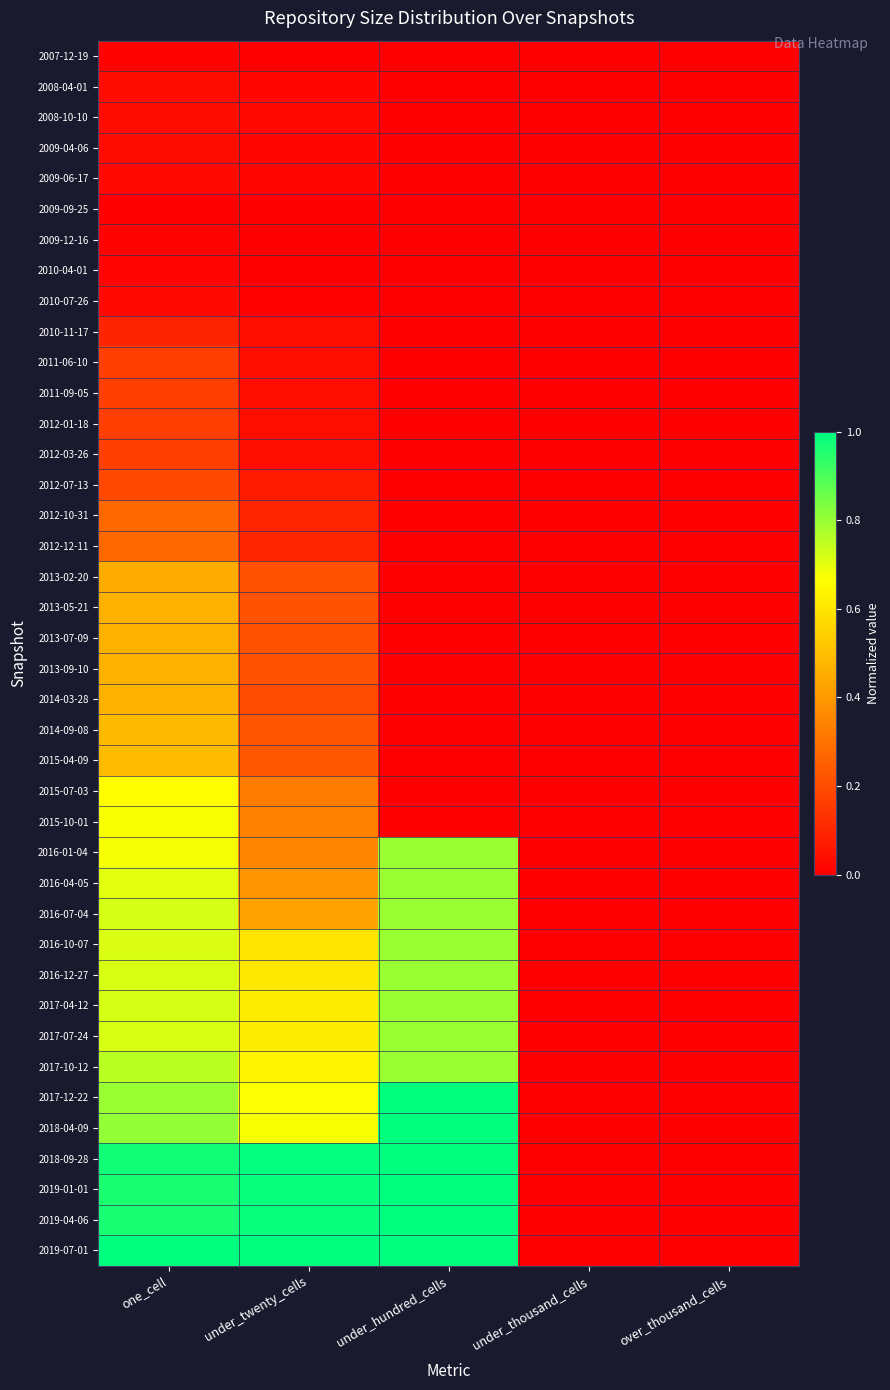

Rank the series at one_cell from lowest to highest value.

2009-09-25, 2007-12-19, 2009-12-16, 2010-04-01, 2010-07-26, 2009-06-17, 2008-10-10, 2009-04-06, 2008-04-01, 2010-11-17, 2011-06-10, 2011-09-05, 2012-03-26, 2012-01-18, 2012-07-13, 2012-10-31, 2012-12-11, 2013-02-20, 2013-07-09, 2013-05-21, 2013-09-10, 2014-03-28, 2014-09-08, 2015-04-09, 2015-07-03, 2015-10-01, 2016-01-04, 2016-04-05, 2016-10-07, 2016-12-27, 2017-07-24, 2016-07-04, 2017-04-12, 2017-10-12, 2017-12-22, 2018-04-09, 2019-01-01, 2019-04-06, 2018-09-28, 2019-07-01